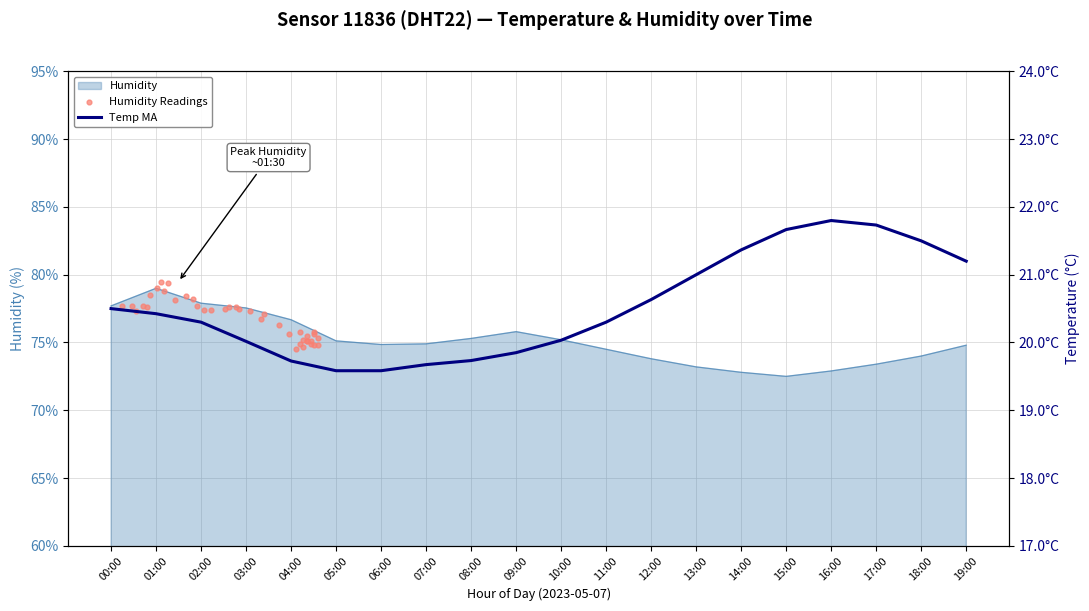

What is the change in value from 06:00 to 16:00?

-1.9